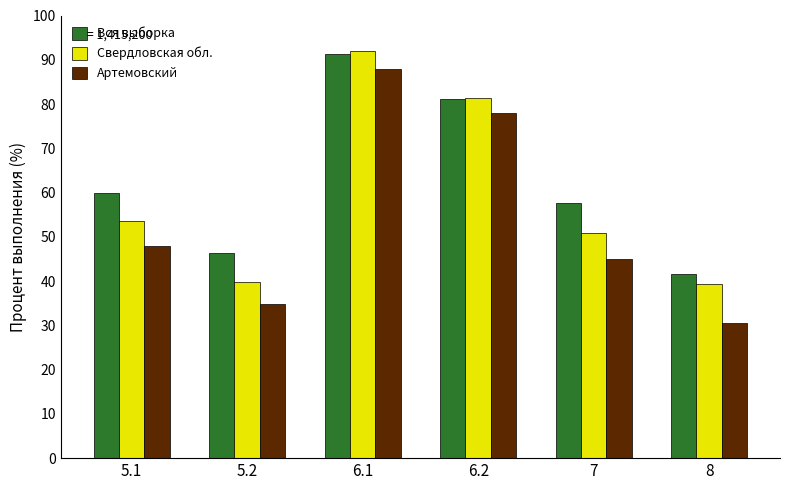

How many values in the Артемовский series exceed 48?

3